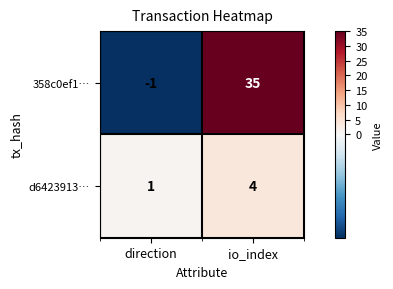

What is the difference between the maximum and minimum values in the 358c0ef1… series?

36